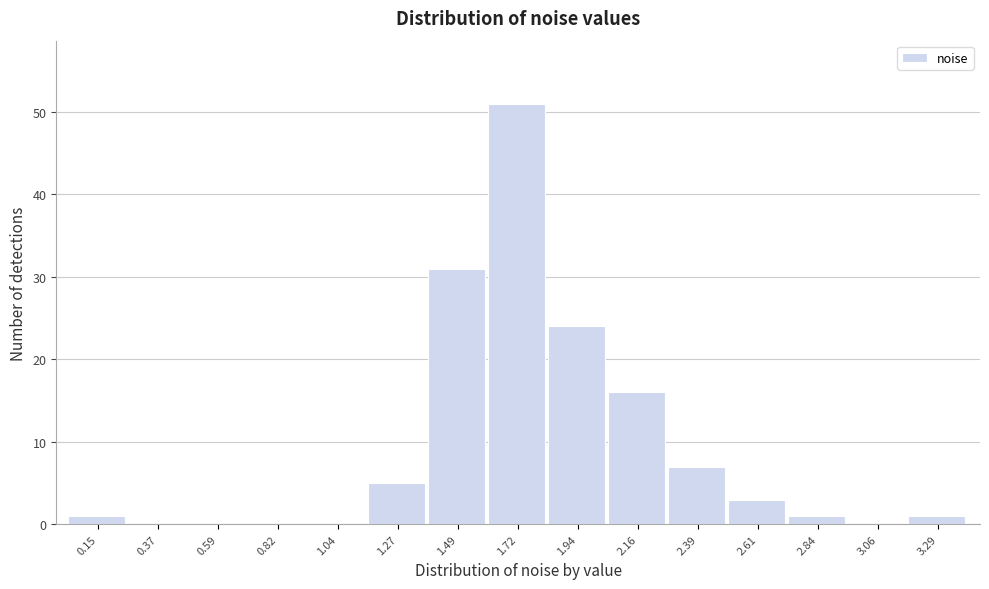

Reading right to left, extract all data points from this chart.

3.29=1	3.06=0	2.84=1	2.61=3	2.39=7	2.16=16	1.94=24	1.72=51	1.49=31	1.27=5	1.04=0	0.82=0	0.59=0	0.37=0	0.15=1